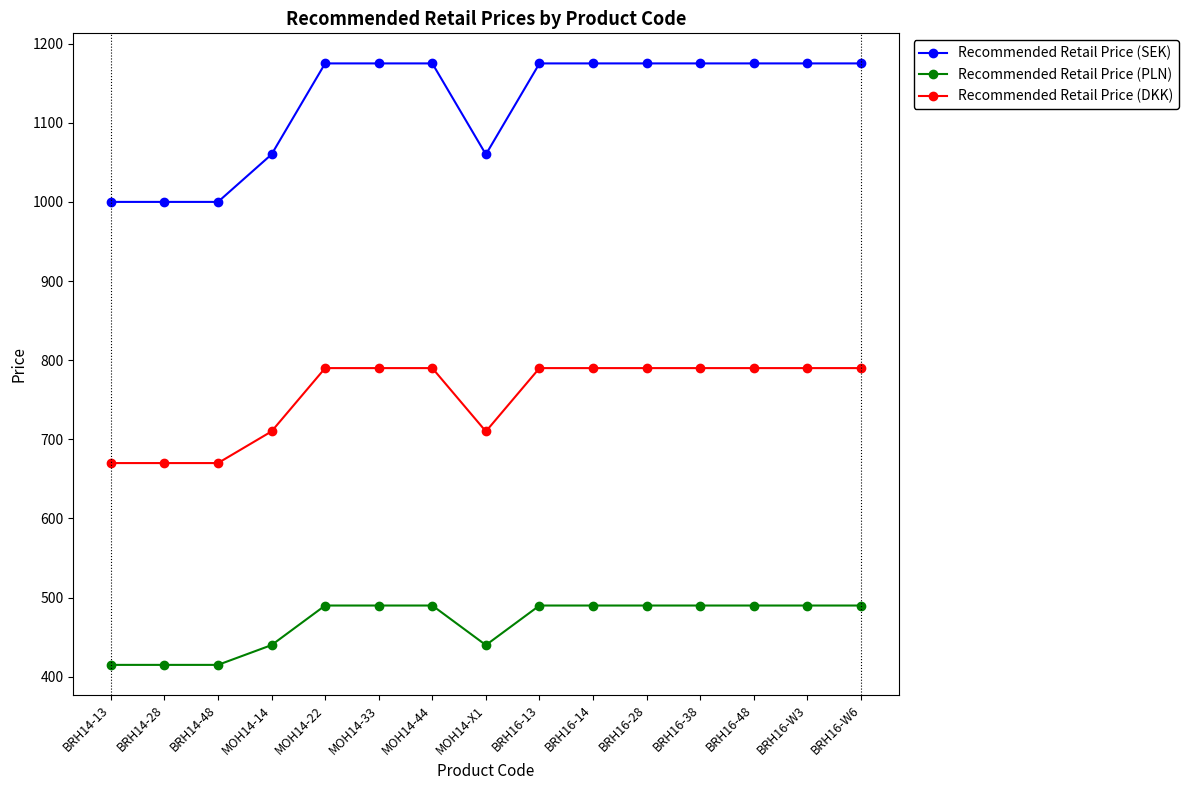

Reading left to right, extract all data points from this chart.

Recommended Retail Price (SEK): 1000	1000	1000	1060	1175	1175	1175	1060	1175	1175	1175	1175	1175	1175	1175
Recommended Retail Price (PLN): 415	415	415	440	490	490	490	440	490	490	490	490	490	490	490
Recommended Retail Price (DKK): 670	670	670	710	790	790	790	710	790	790	790	790	790	790	790